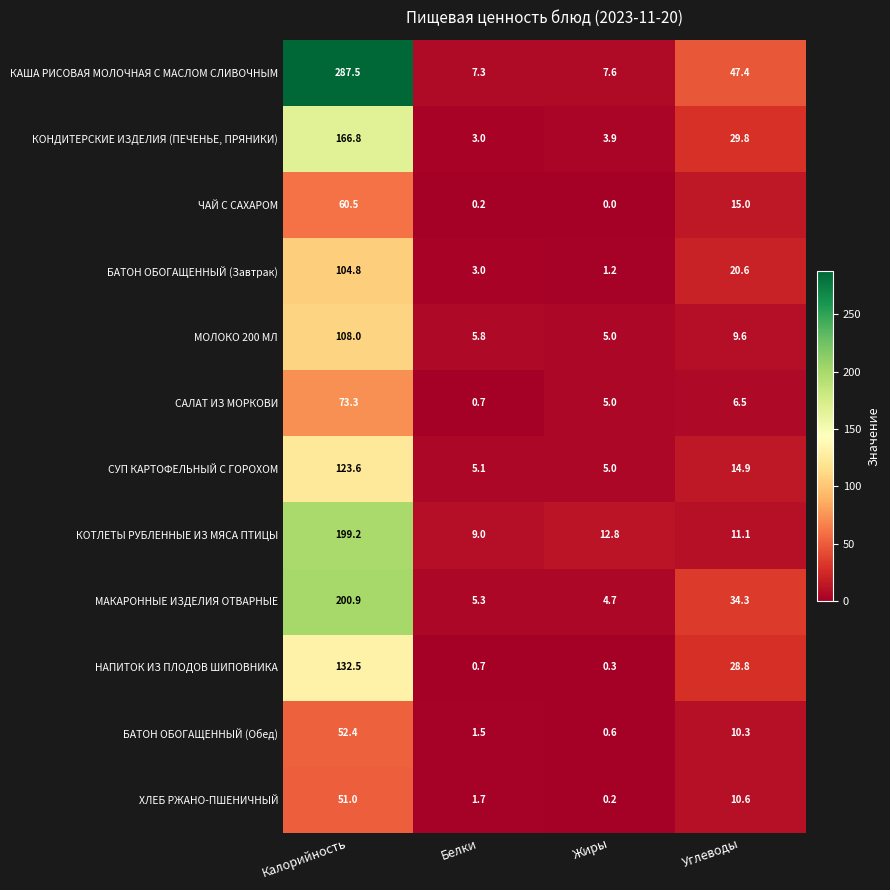

Which series has the largest range (max minus min)?

КАША РИСОВАЯ МОЛОЧНАЯ С МАСЛОМ СЛИВОЧНЫМ